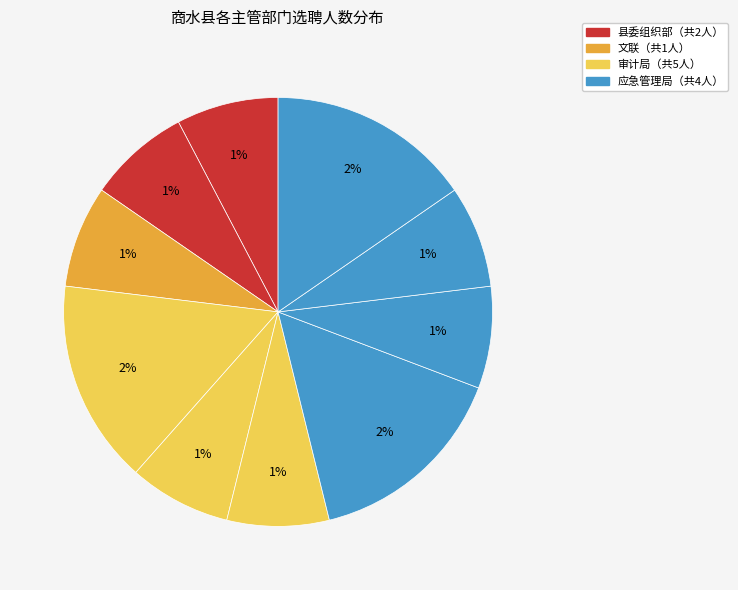

How many slices are in this pie chart?

10